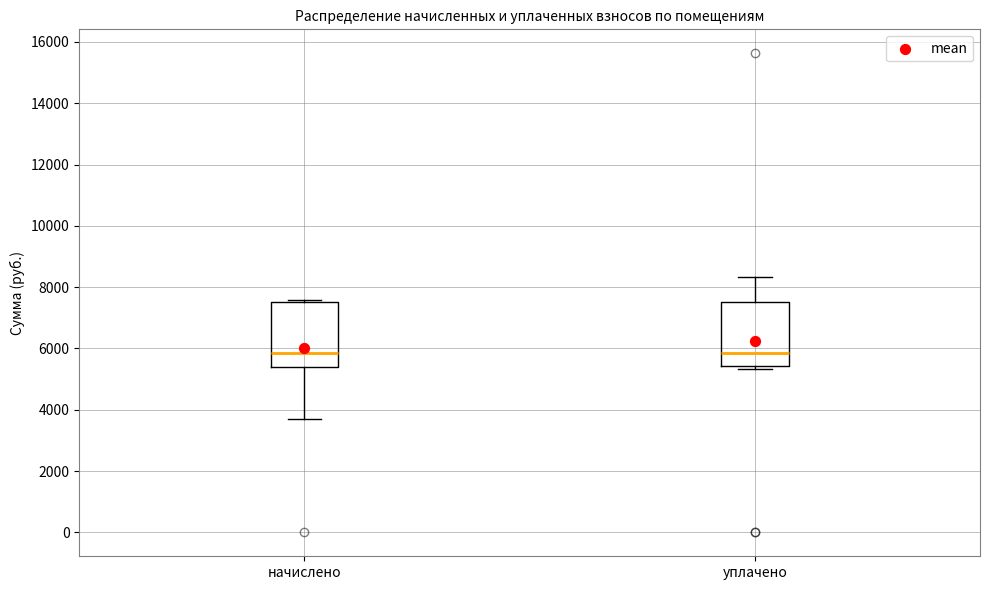

Reading left to right, read every box against the y-axis: the position of its median line, the range the box covers, and the ends of its whiskers. The values are not printed on the chart, so give them approximately, as read against the axis.

начислено: median 5800, box 5400 to 7600, whiskers 3800 to 7600 (just above the box's upper edge)
уплачено: median 5800, box 5400 to 7600, whiskers 5400 (just below the box's lower edge) to 8400